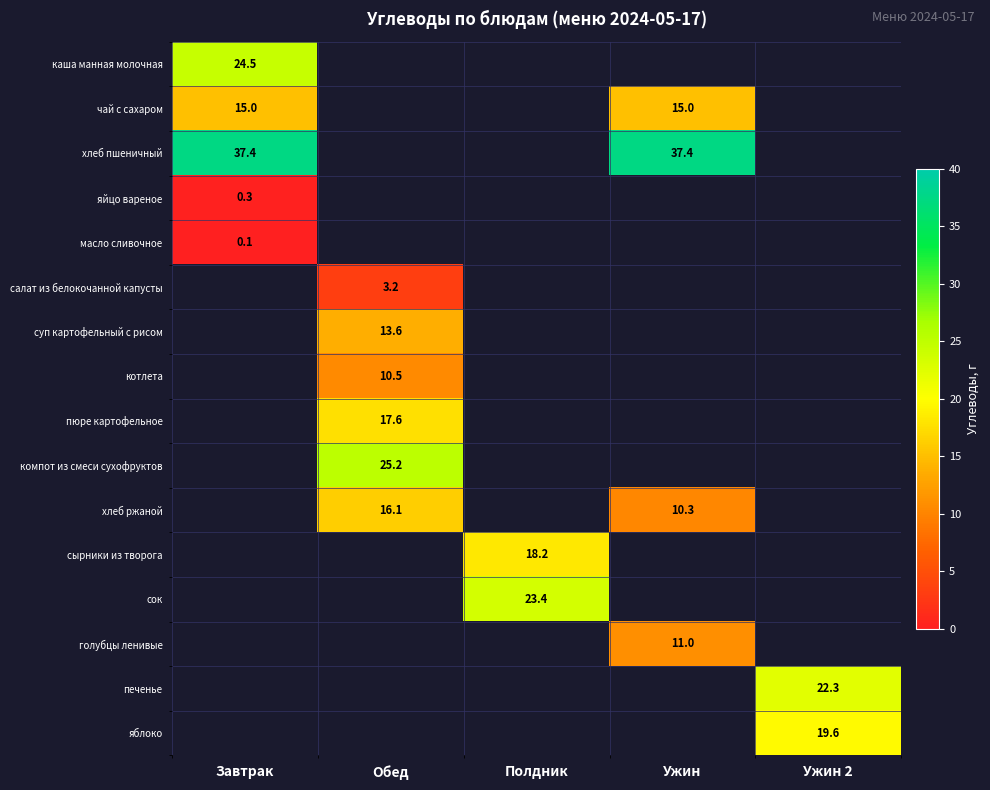

The сырники из творога series shows 11.0 at Полдник. True or false?

False